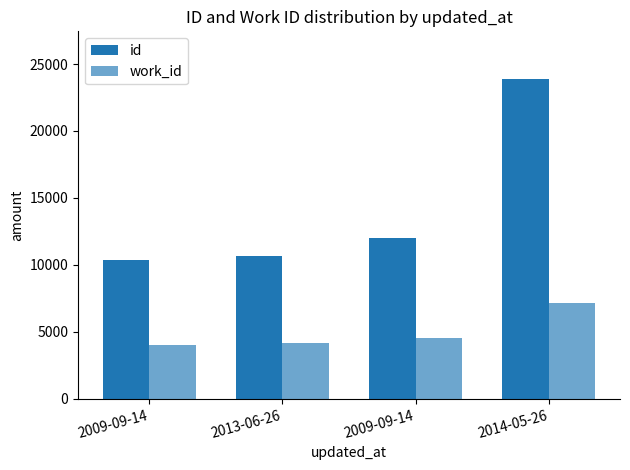

The id series shows 11971 at 2009-09-14. True or false?

True